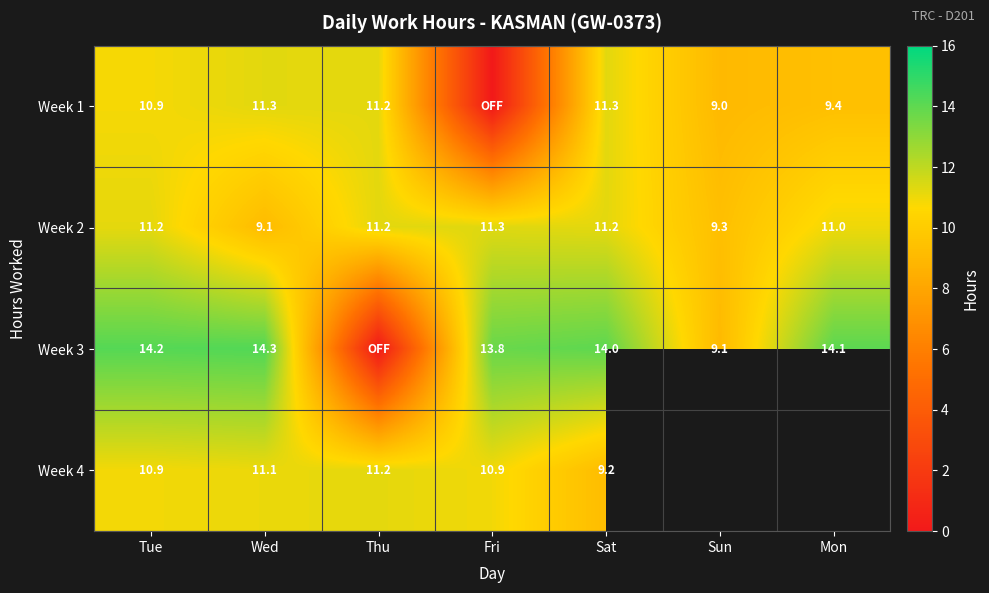

What is the sum of the Week 3 values at Tue and Fri?

28.0